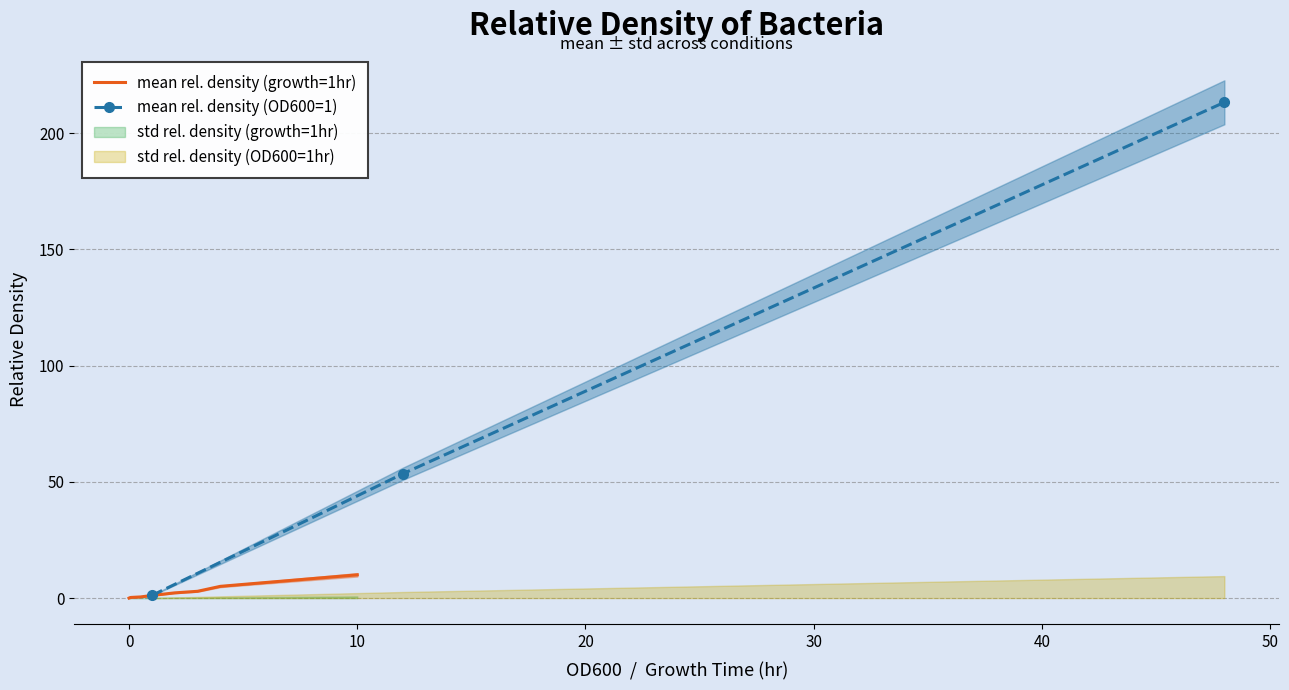

At which label is OD600 closest to 1?

1